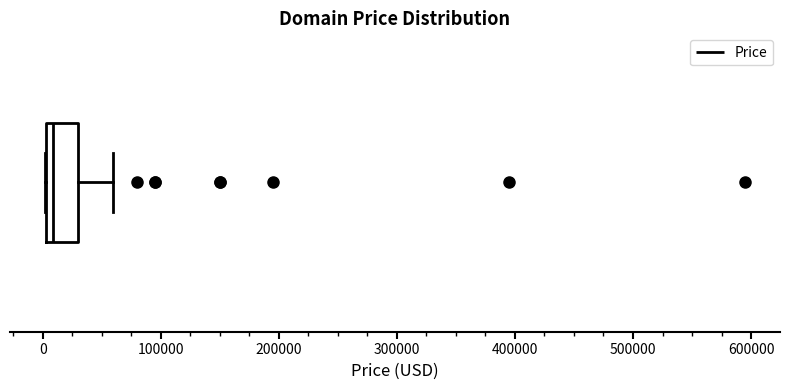

Where does the median line of the box sit on the x-axis? The values are not printed on the chart, so give them approximately, as read against the axis.

10000